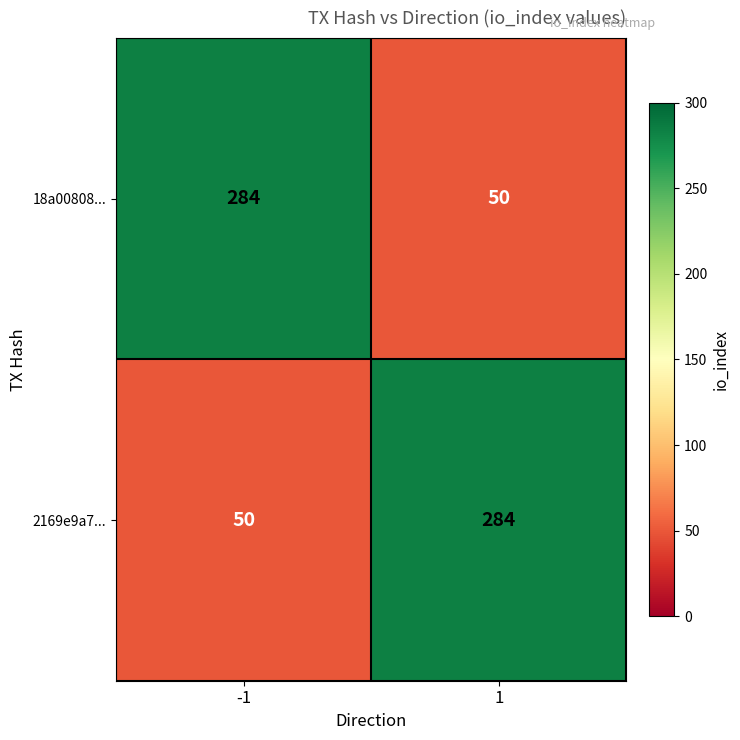

What is the difference between the maximum and minimum values in the 2169e9a7... series?

234